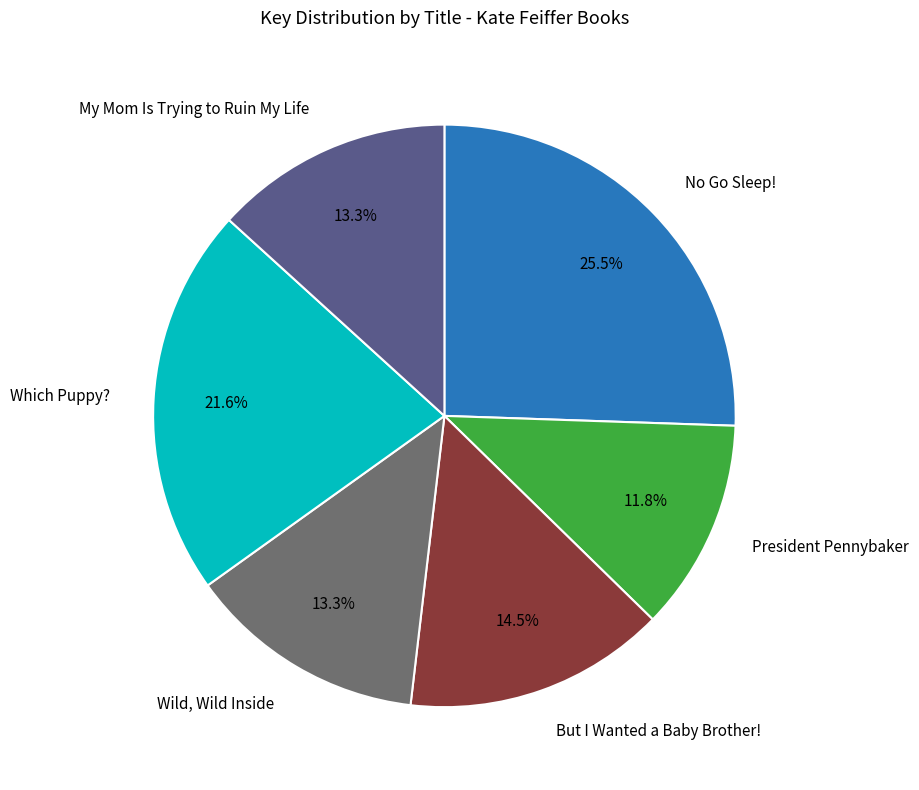

Is there any slice that represents more than half of the pie?

No